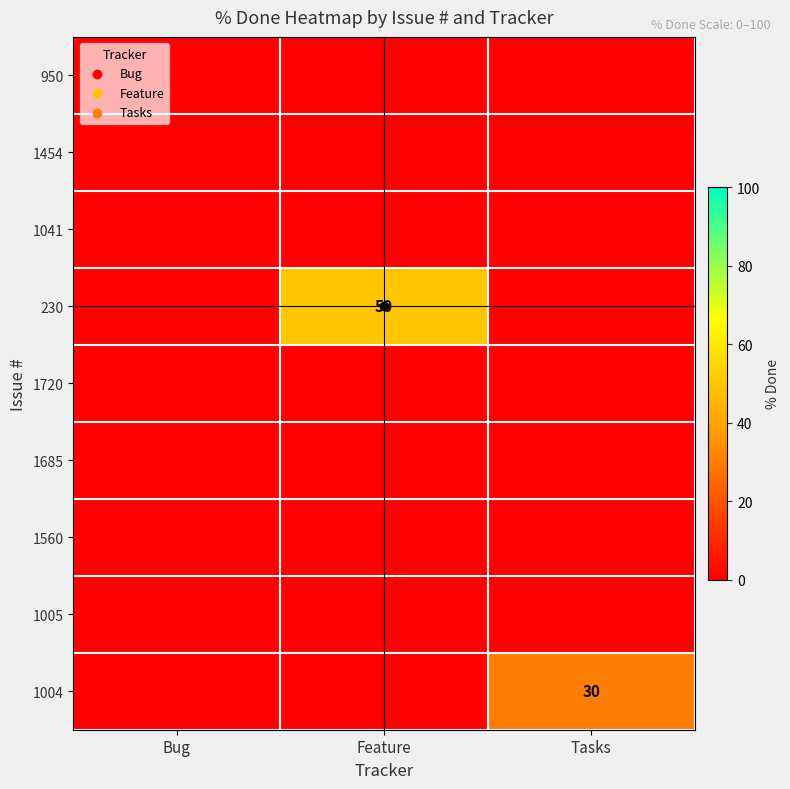

Is it true that 1004 equals 48 at Tasks?

False